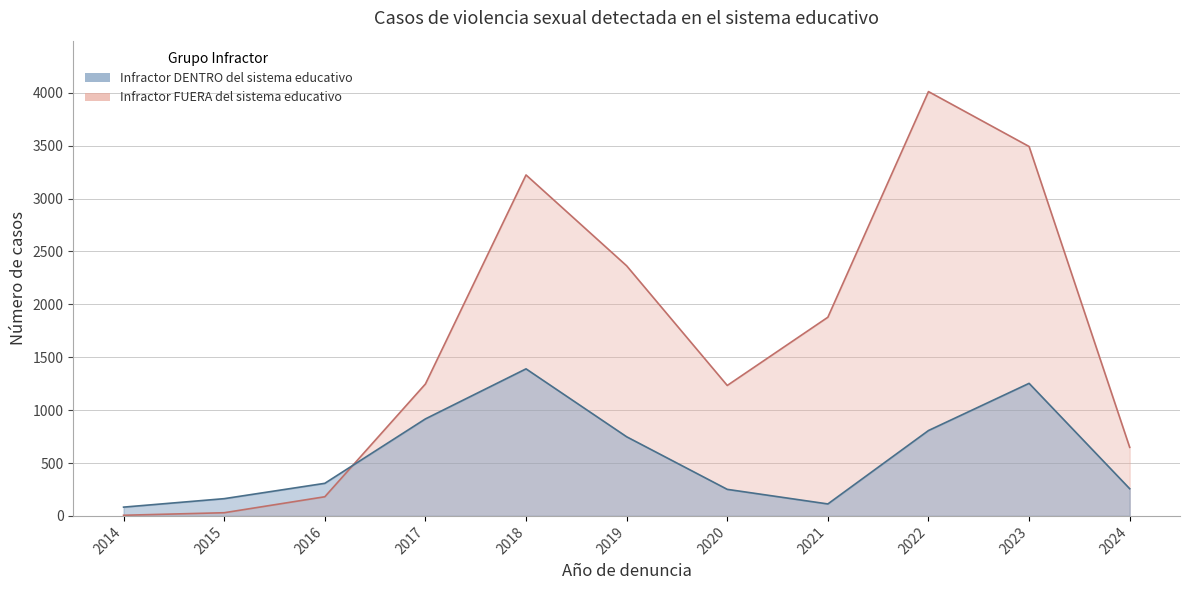

What is the sum of all Infractor DENTRO del sistema educativo values?

6290